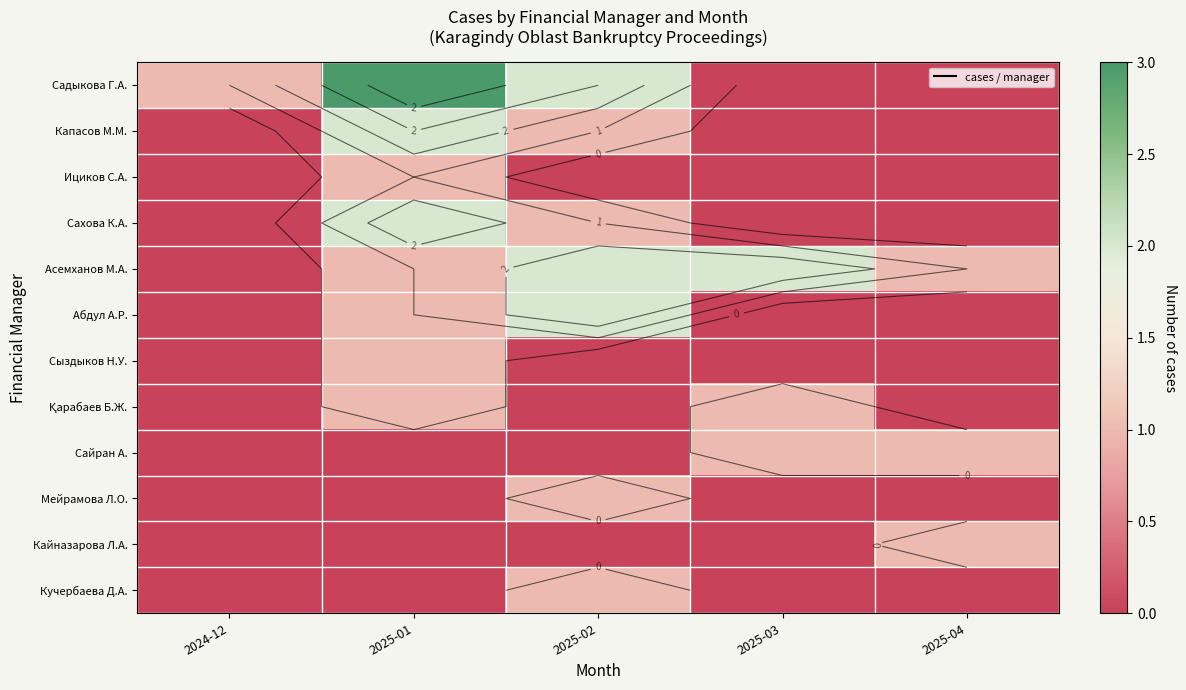

Which has a higher value, 2025-04 or 2024-12?

2024-12